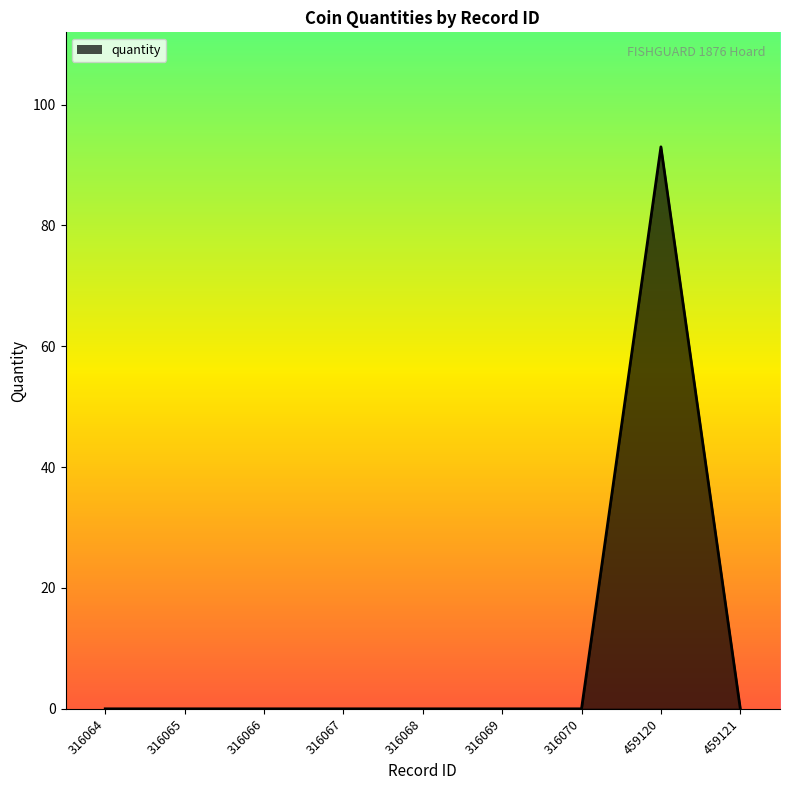

The value at 459121 is -47. True or false?

False